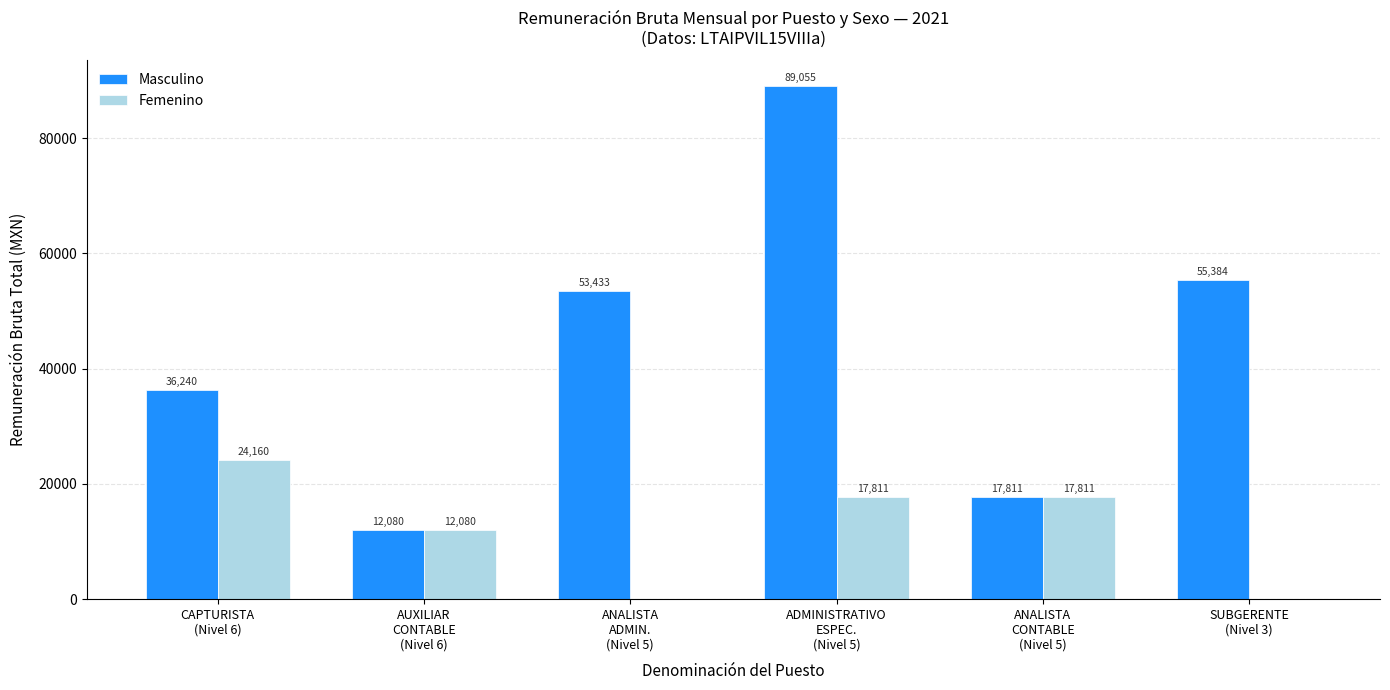

What is the highest value of the Masculino series?

89054.8